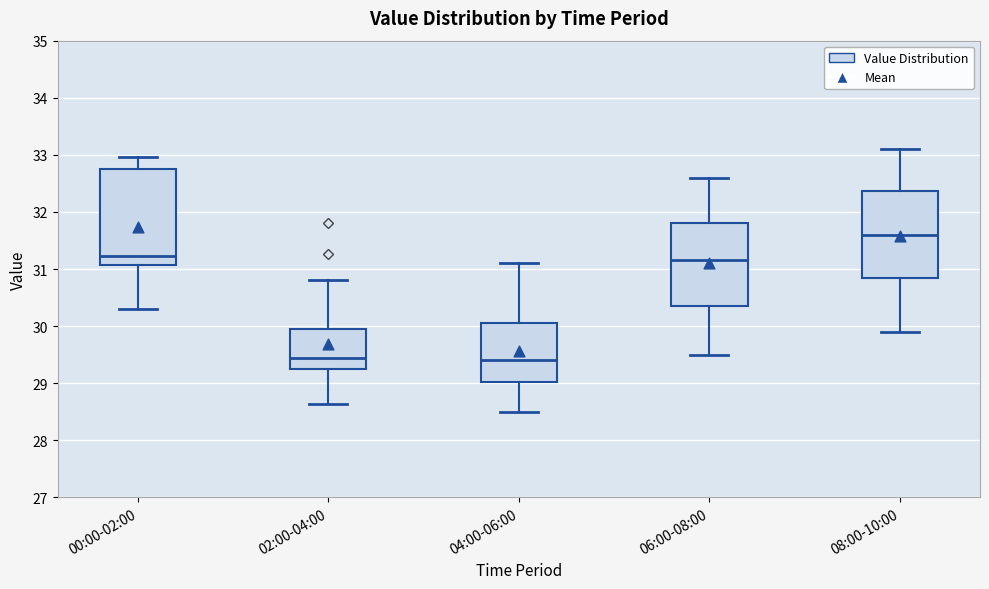

Which box is the tallest, from its lower edge to its upper edge?

00:00-02:00